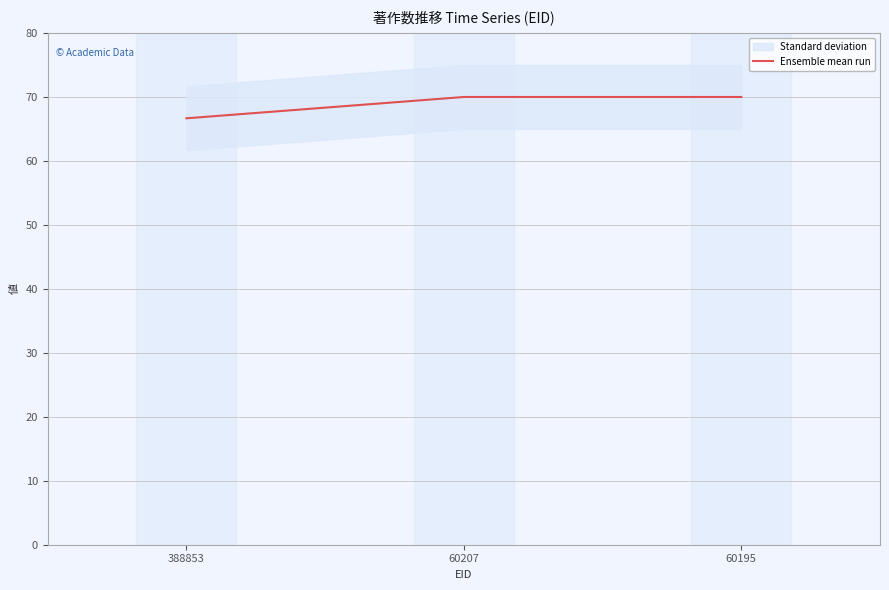

Which label corresponds to the largest value in the chart?

60207